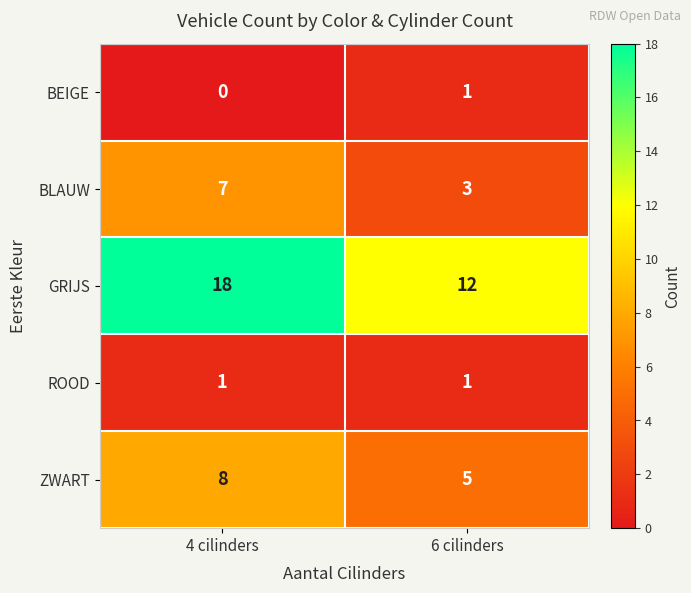

What is the difference between the highest and lowest values at 4 cilinders?

18